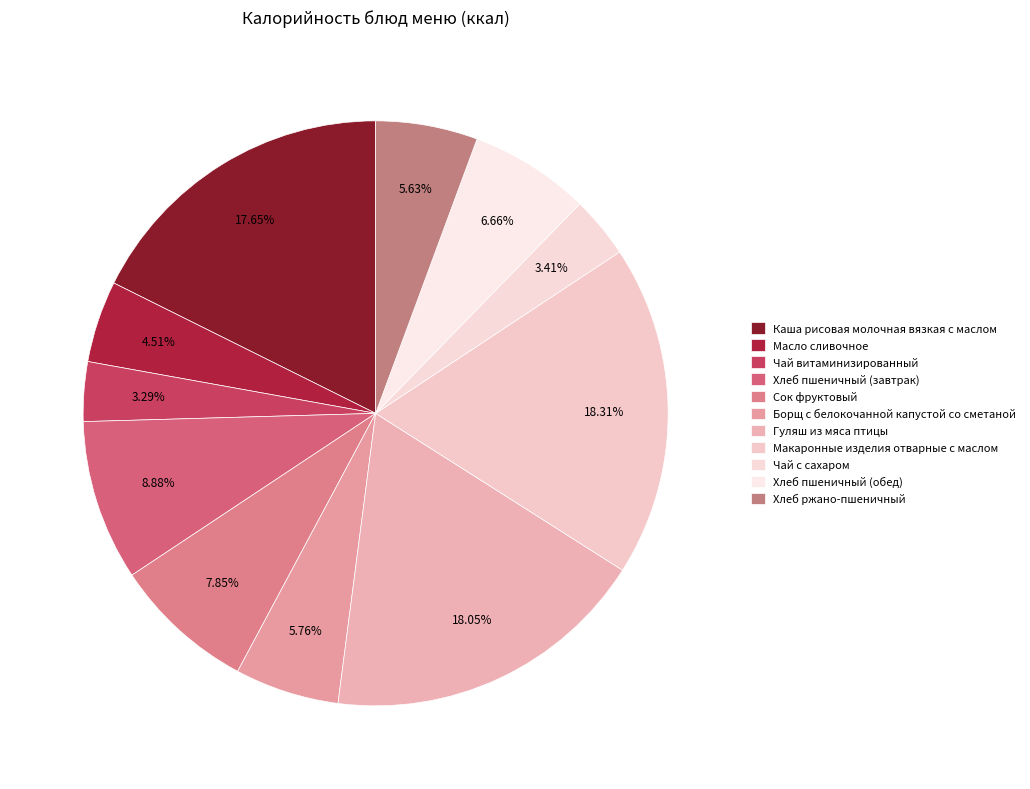

Which has a higher value, Масло сливочное or Гуляш из мяса птицы?

Гуляш из мяса птицы